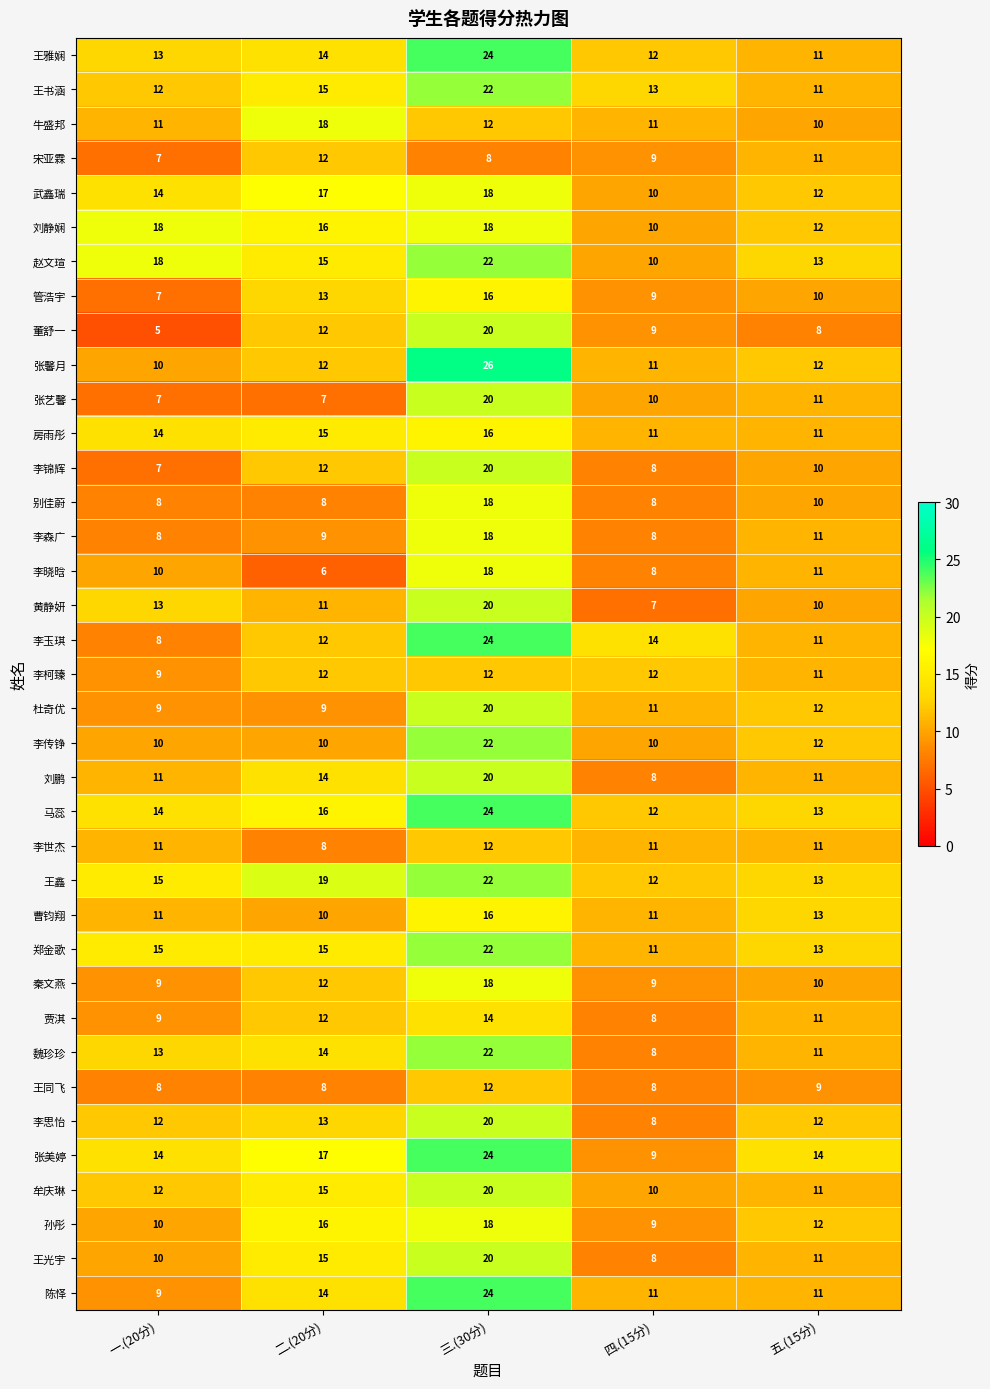

What is the maximum value for 郑金歌?

22